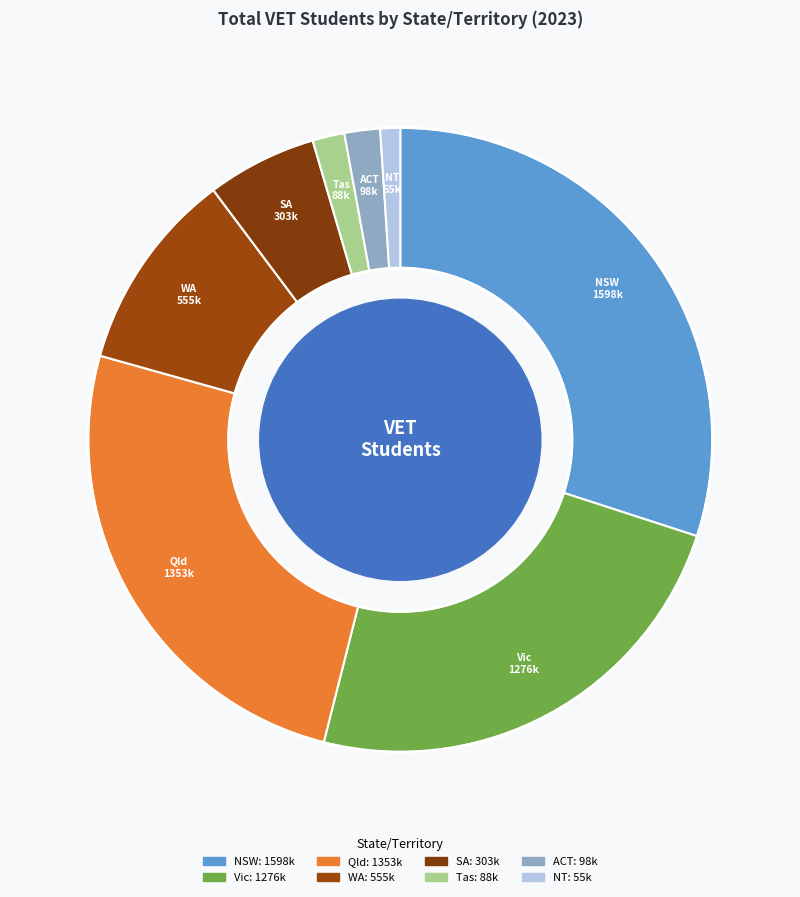

Rank the categories by value from lowest to highest.

NT, Tas, ACT, SA, WA, Vic, Qld, NSW